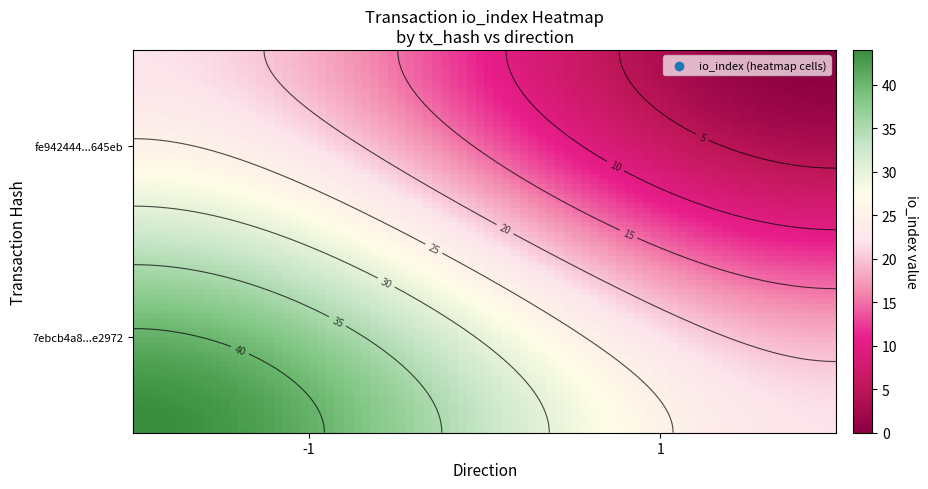

How many data points does each series have?

2